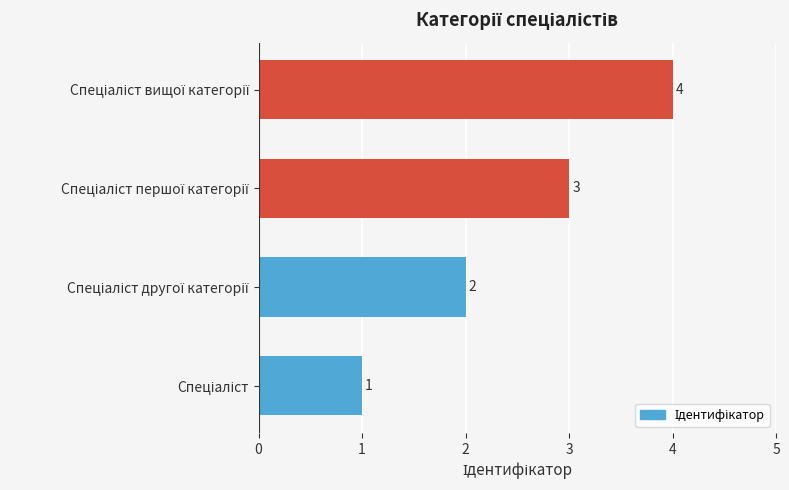

What is the difference between the maximum and minimum values?

3